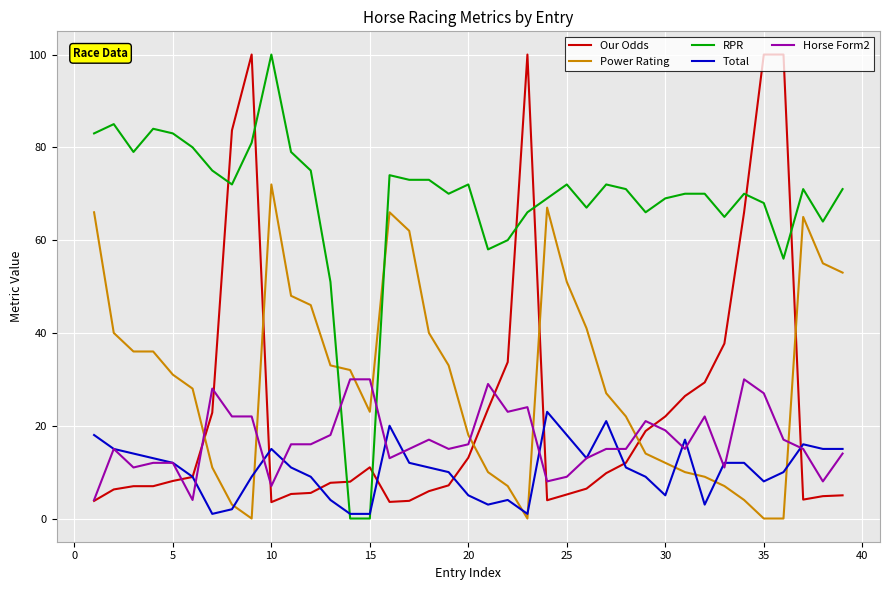

True or false: Our Odds and Power Rating cross at least once.

True